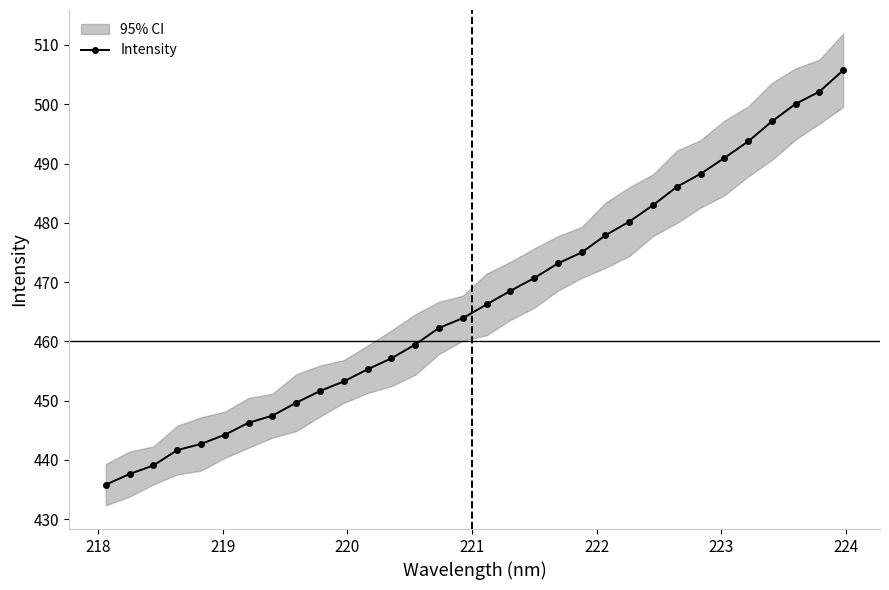

What is the value of the Intensity point at the 31st from the left?

502.1